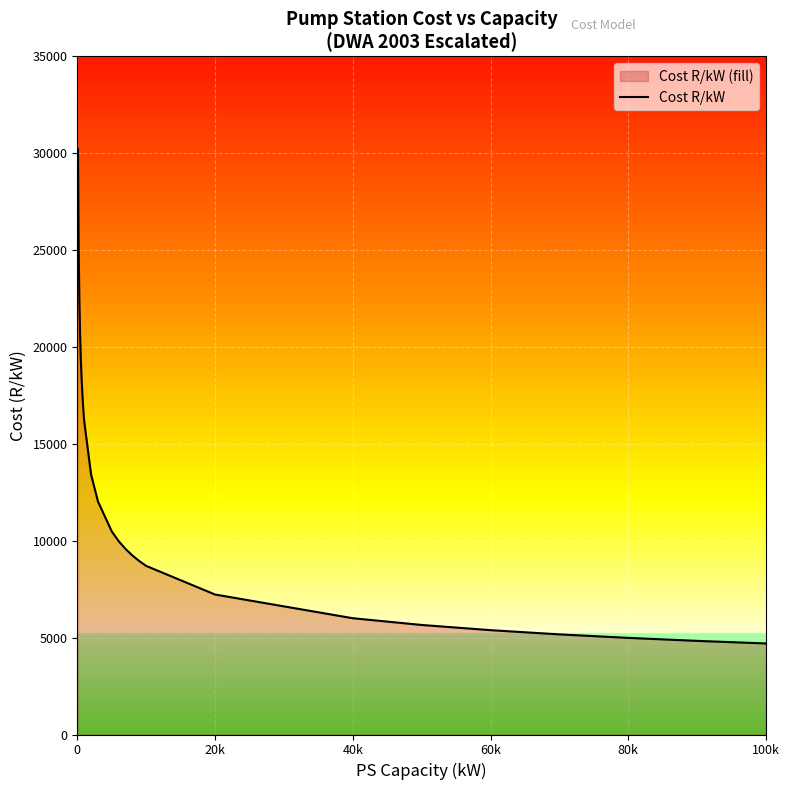

Reading left to right, what are all the values shown in this chart?

30227.7	25033.0	22423.7	20740.1	19523.2	18582.6	17823.1	17190.4	16651.2	16183.5	13420.3	12030.3	10484.2	9982.3	9577.0	9239.3	8951.5	8701.7	7225.0	6001.1	5653.4	5384.5	5167.3	4986.3	4831.9	4698.0